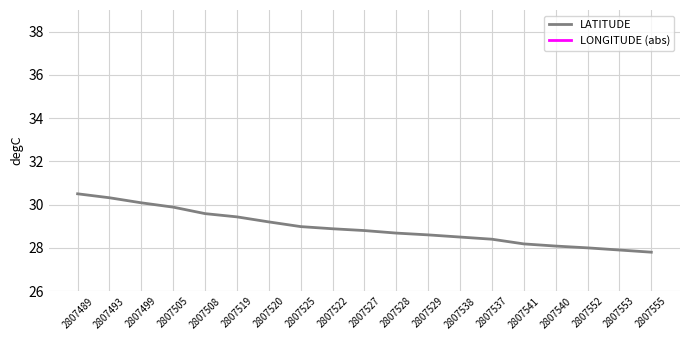

What is the total value across all series at 2807552?

97.1